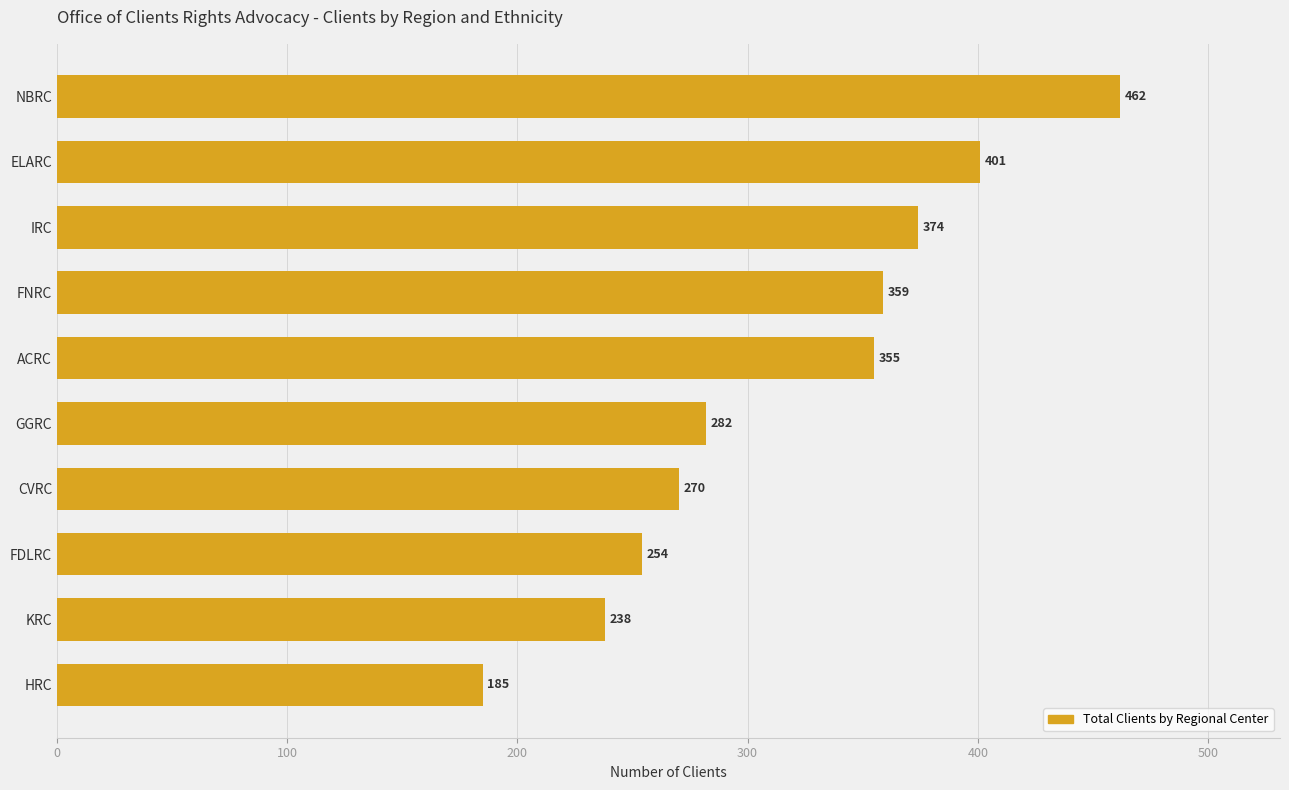

How many values are below 355?

5